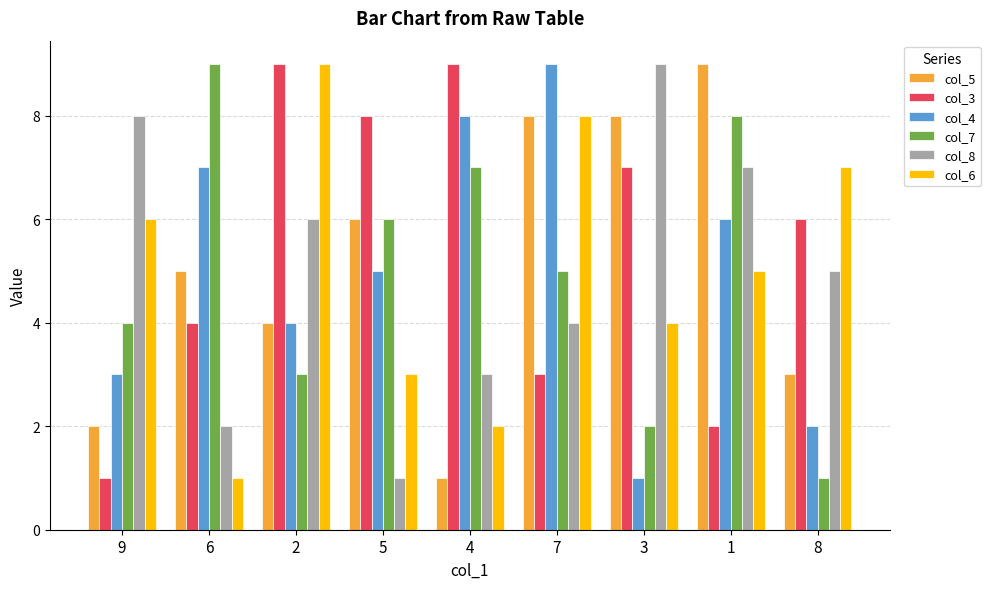

At which label does col_5 reach its minimum?

4